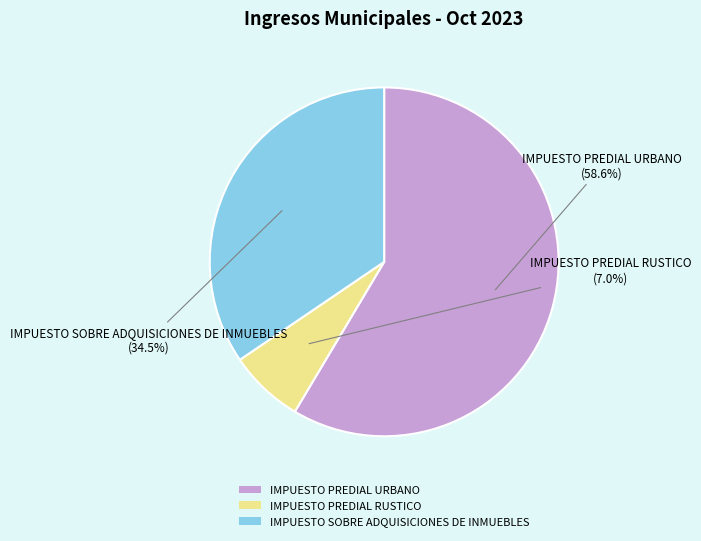

To the nearest percent, what is the difference between the IMPUESTO SOBRE ADQUISICIONES DE INMUEBLES and IMPUESTO PREDIAL URBANO slice percentages?

24%